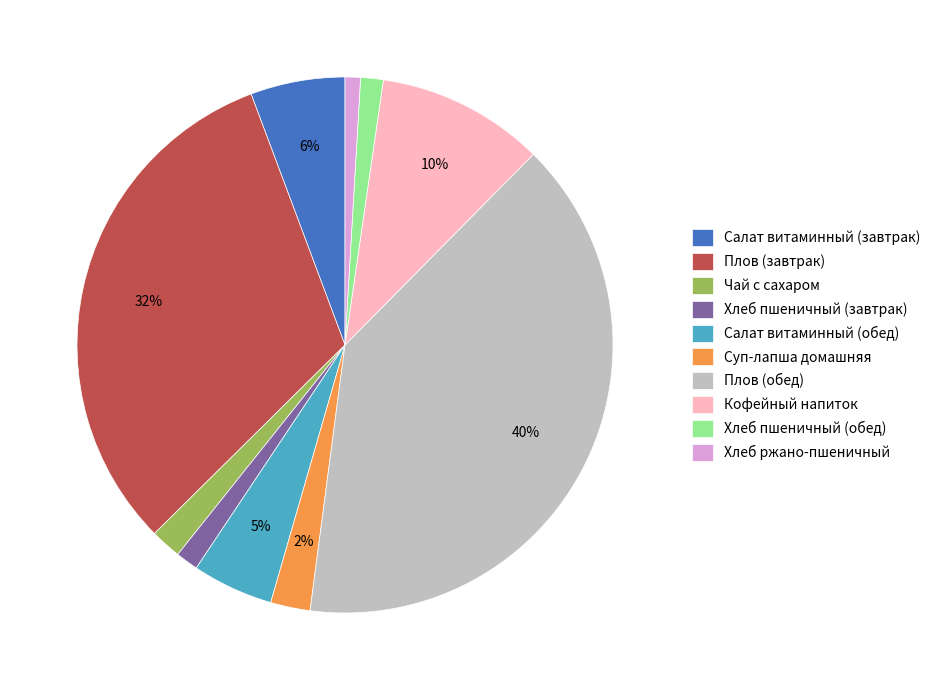

Count the number of slices in the pie.

10